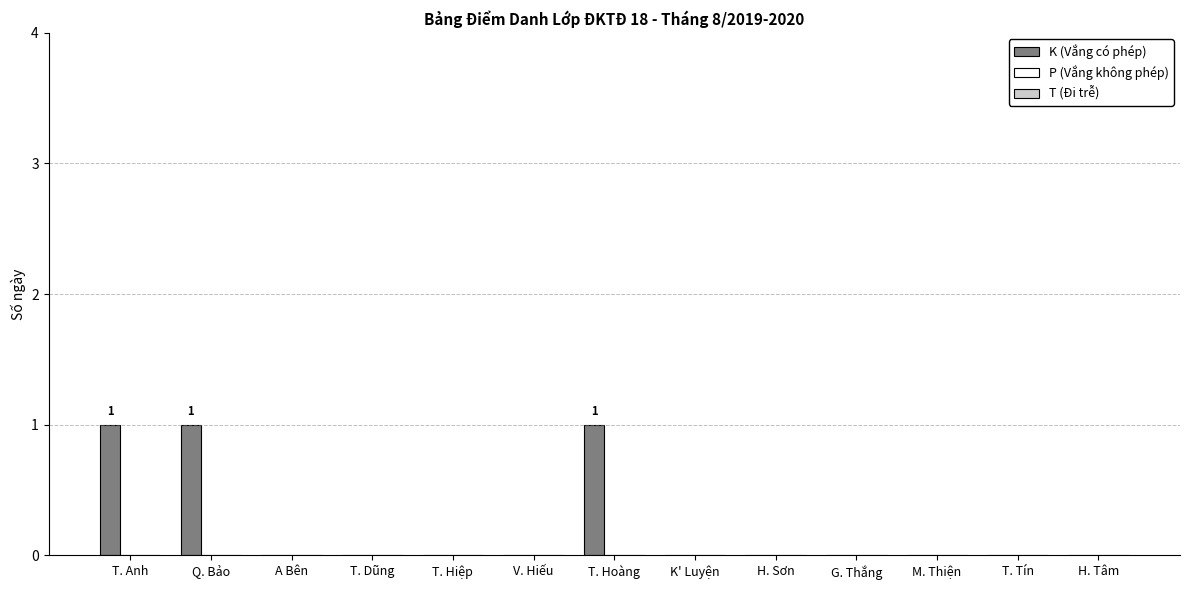

Reading left to right, list all the values displayed in this chart.

T. Anh=1	Q. Bảo=1	A Bên=0	T. Dũng=0	T. Hiệp=0	V. Hiếu=0	T. Hoàng=1	K' Luyện=0	H. Sơn=0	G. Thắng=0	M. Thiện=0	T. Tín=0	H. Tâm=0